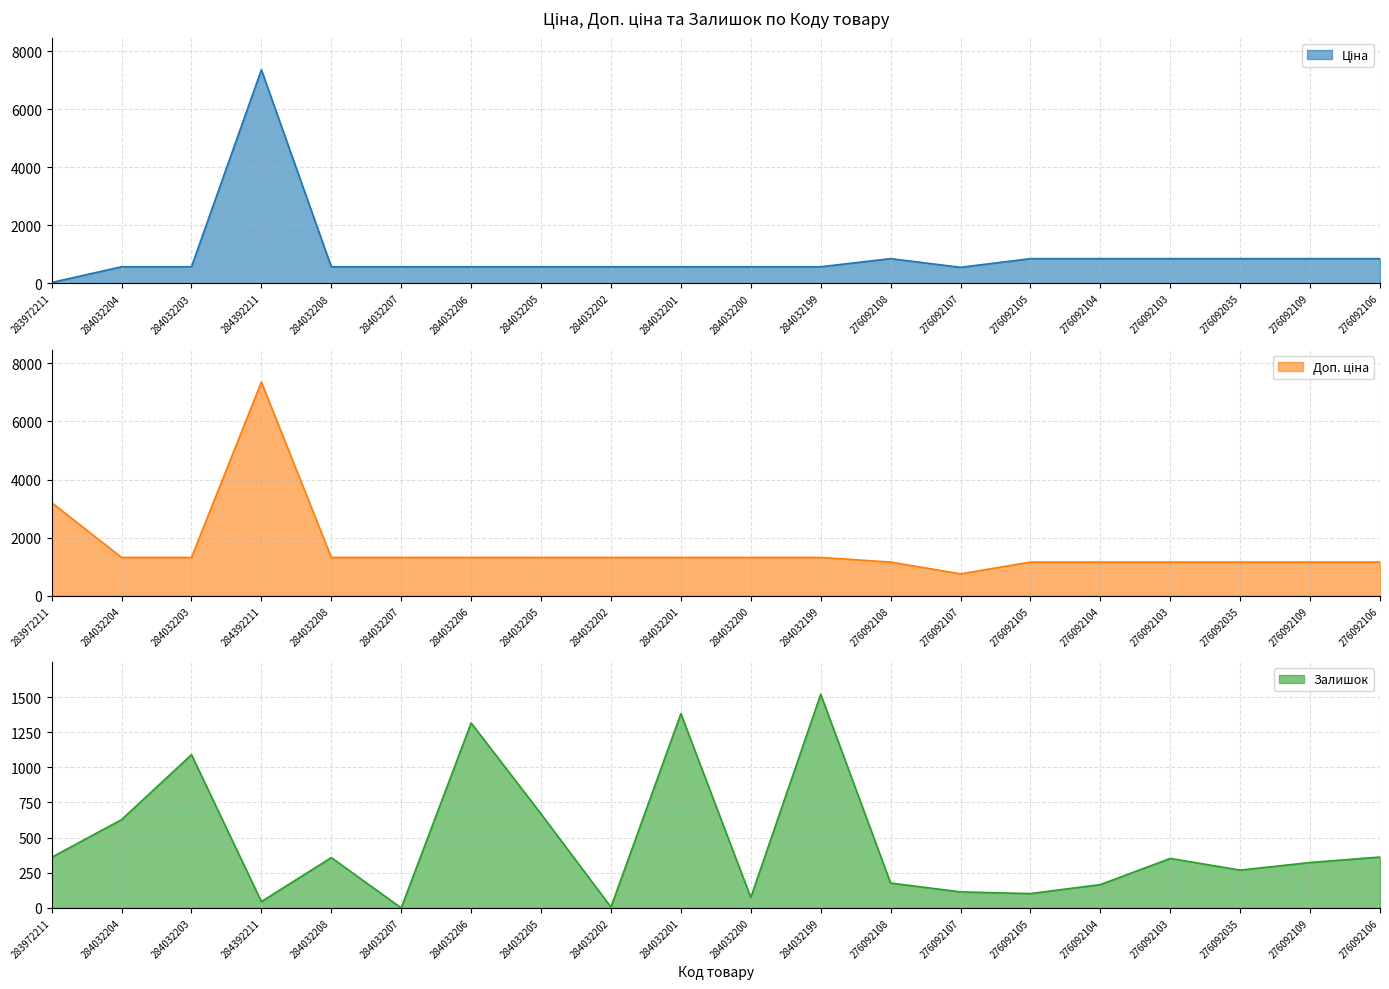

How many intersections are there between Ціна and Залишок?

7